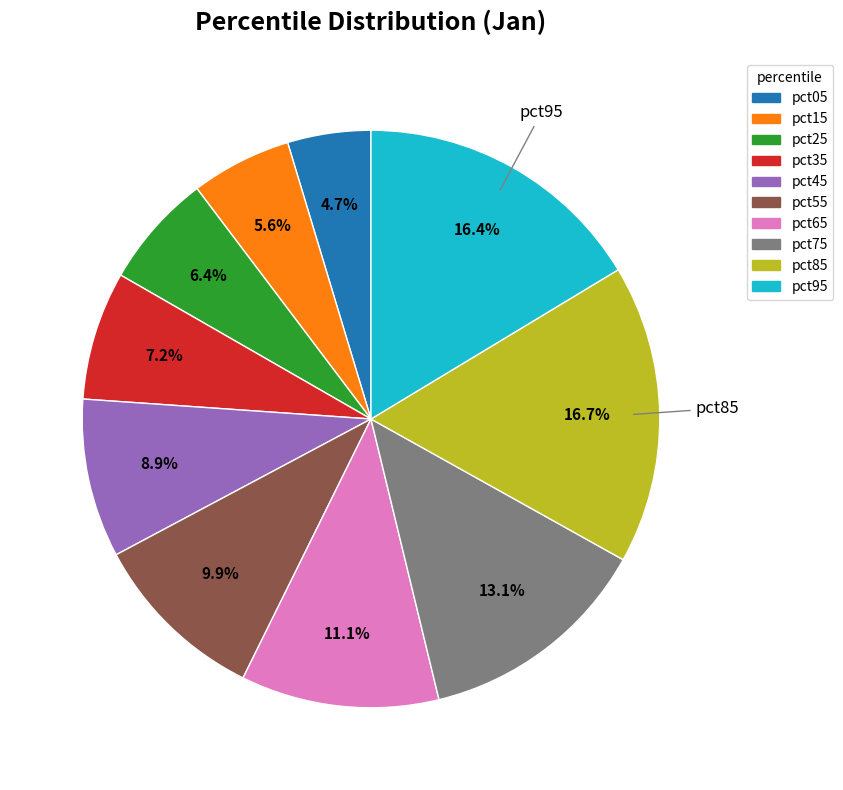

True or false: pct35 accounts for 7% of the total.

True